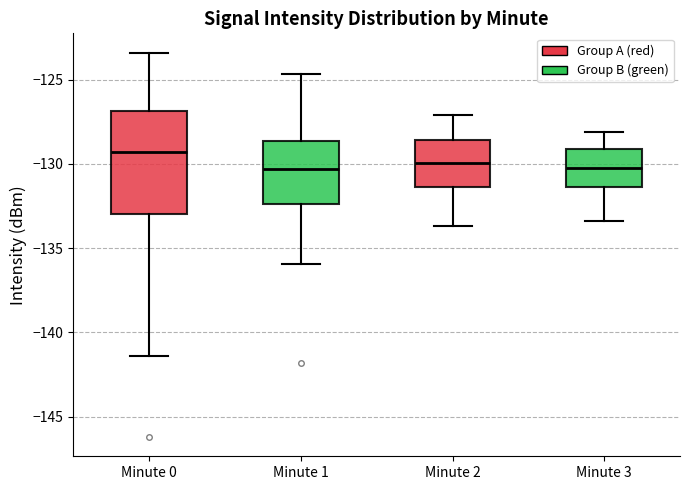

Comparing the boxes themselves (not the whiskers), which one is the tallest?

Minute 0